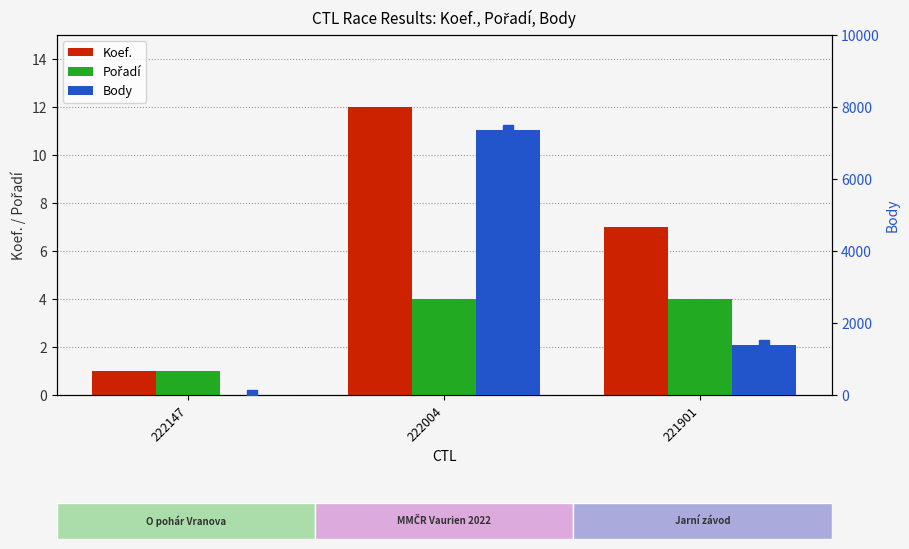

Between 222004 and 221901, which is larger?

222004